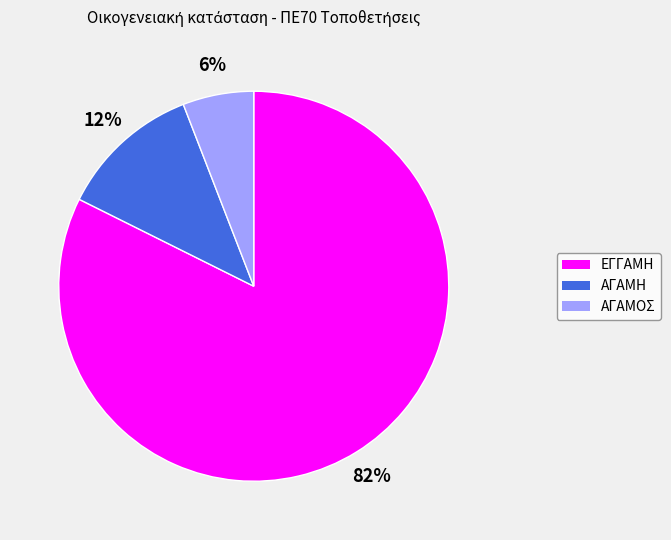

Which has a higher value, ΑΓΑΜΟΣ or ΕΓΓΑΜΗ?

ΕΓΓΑΜΗ